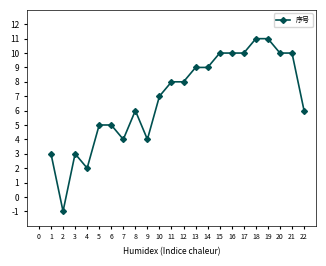

What is the value of the 22nd point from the left?

6